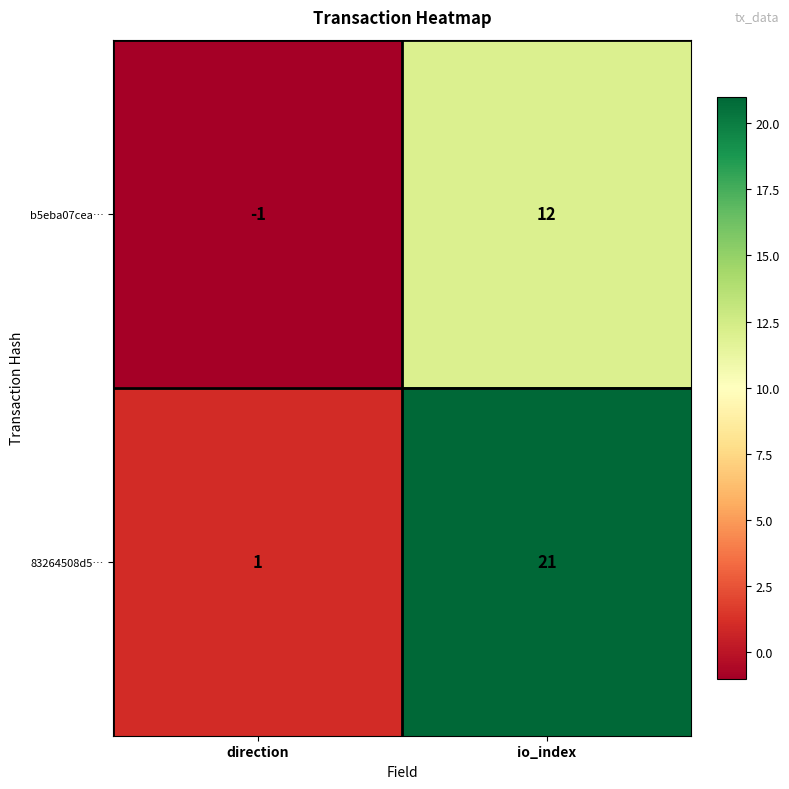

What is the spread (max minus min) of values at io_index?

9